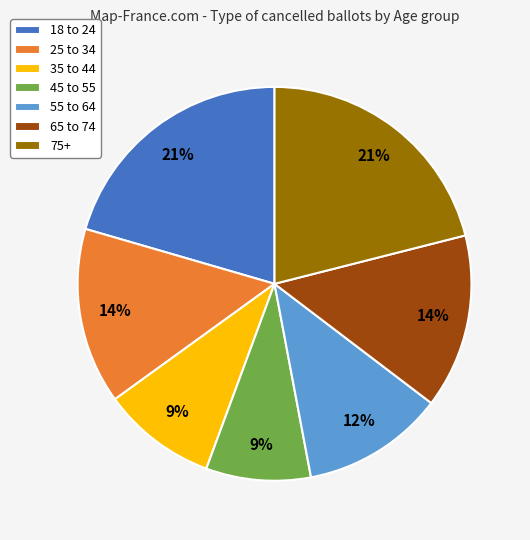

Is 45 to 55 the majority of the pie?

No